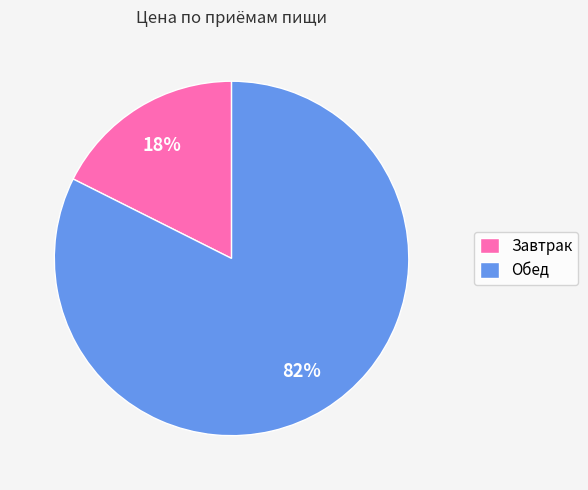

To the nearest percent, what percentage of the pie is Завтрак?

18%